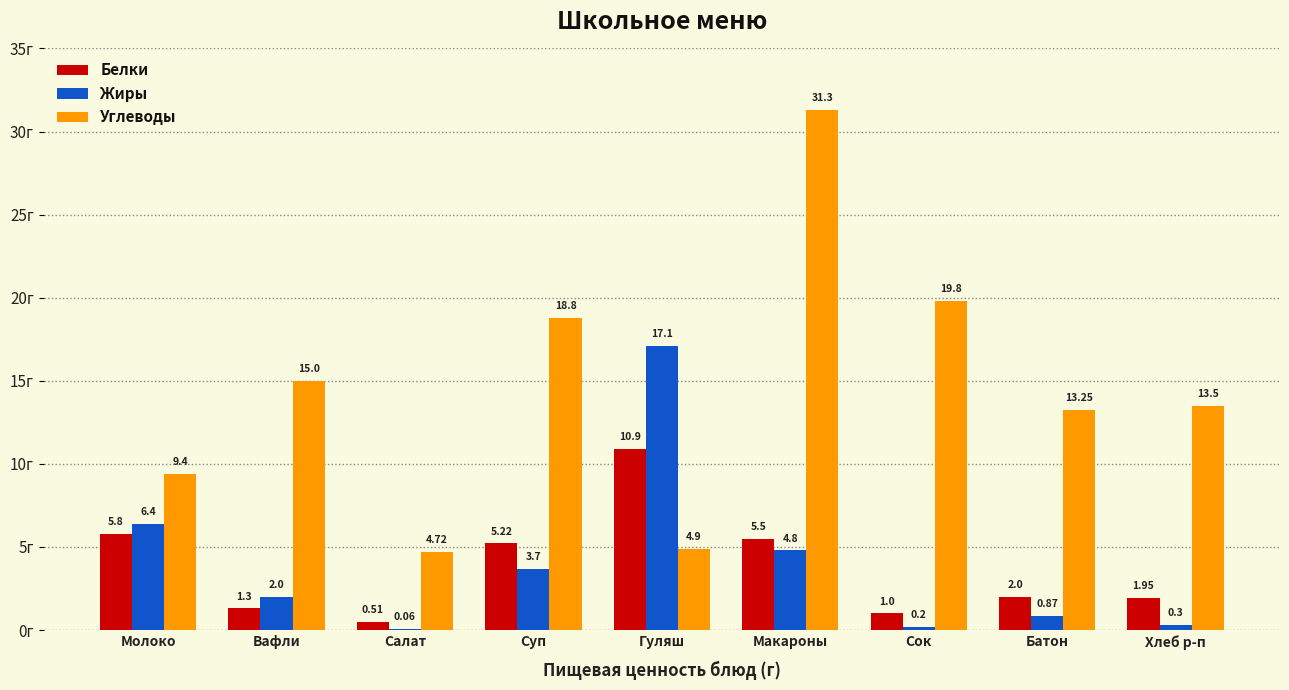

Is the value of Жиры at Хлеб р-п greater than the value of Углеводы at Салат?

No